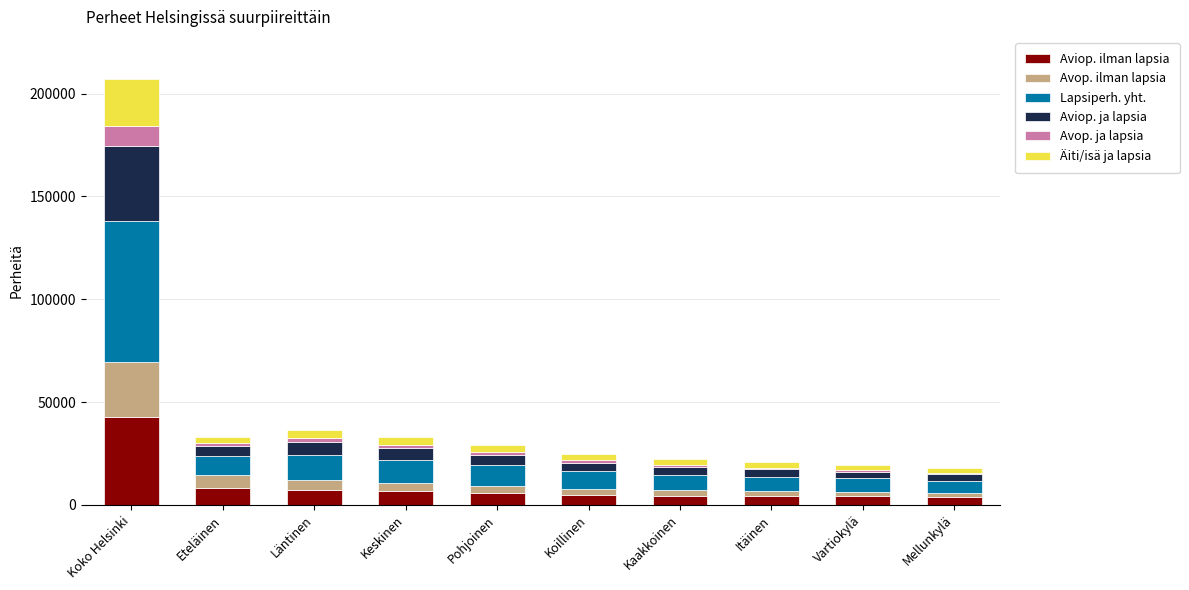

Which category has the highest value in the Aviop. ilman lapsia series?

Koko Helsinki